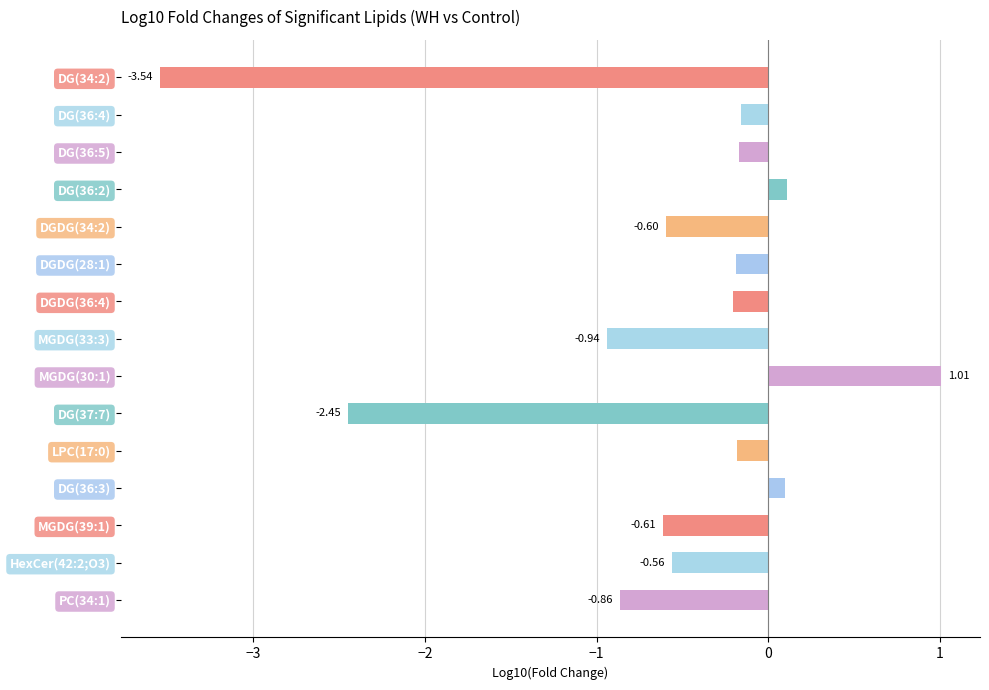

What is the change in value from DG(36:2) to MGDG(30:1)?

+0.9